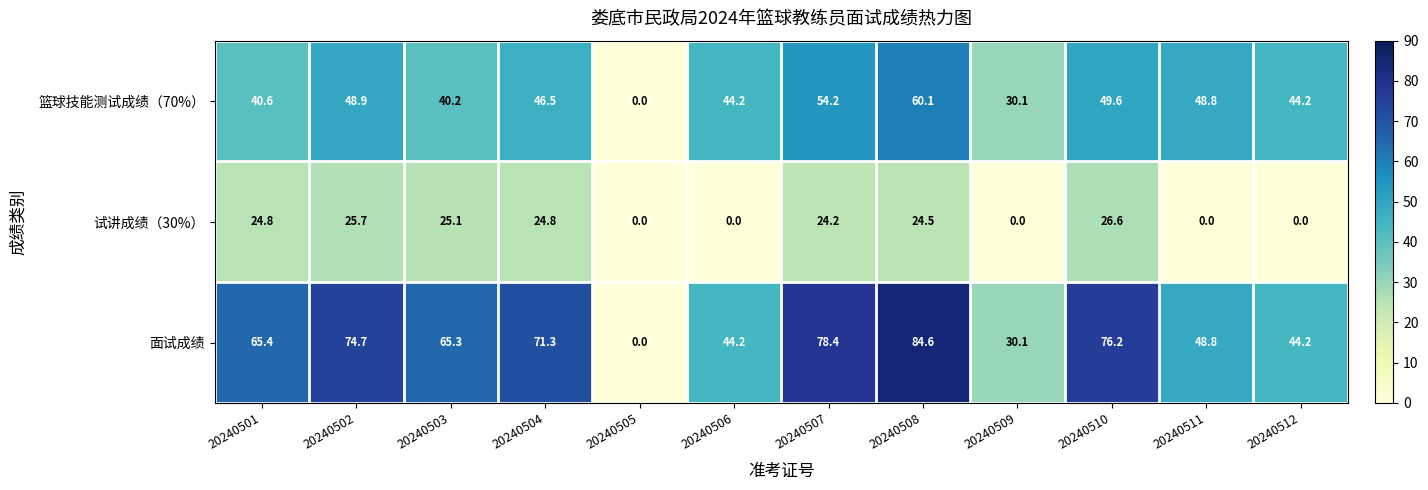

How many data points in 面试成绩 are above 65?

7